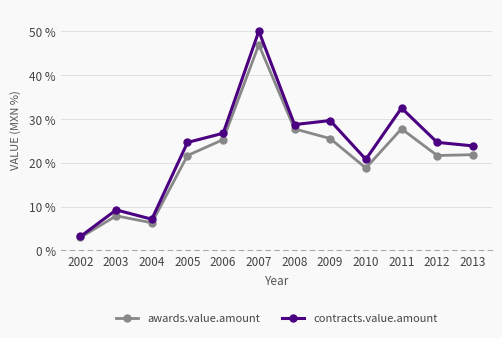

At which category does the chart reach its peak across all series?

2007